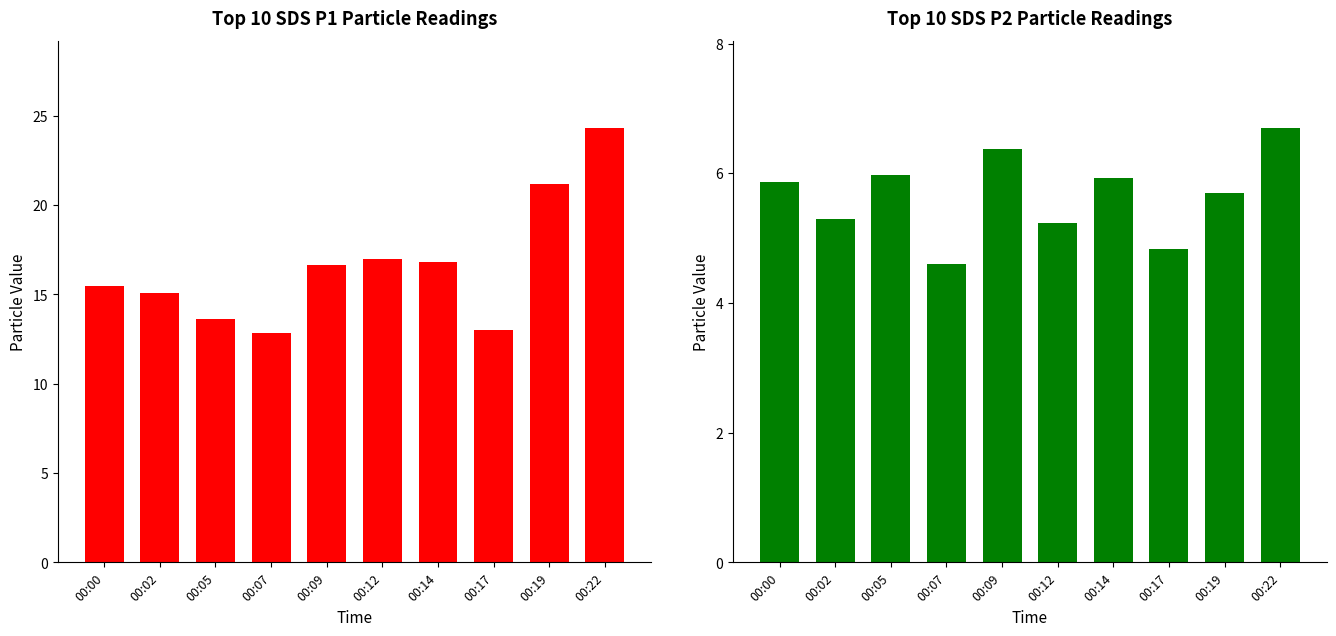

What is the sum of all SDS_P1 values?

166.0